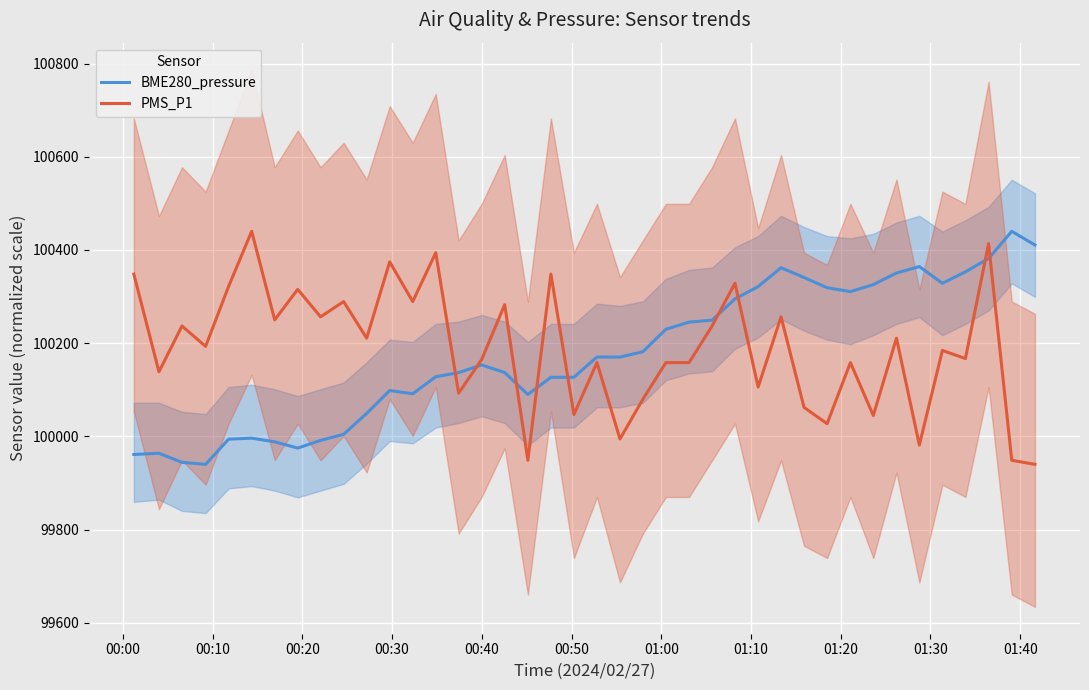

What is the maximum value for BME280_pressure?

100440.0